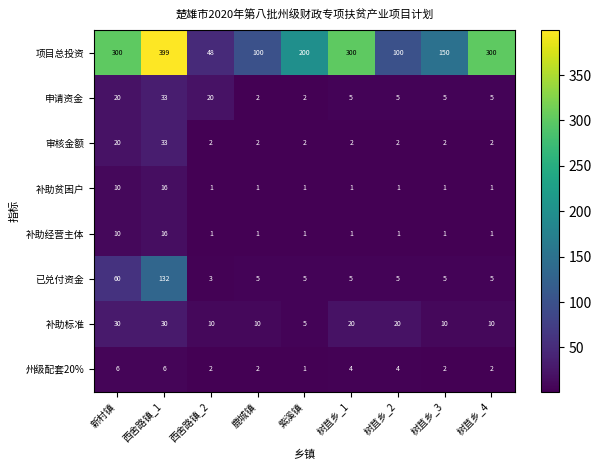

What is the difference between the maximum and minimum values in the 州级配套20% series?

5